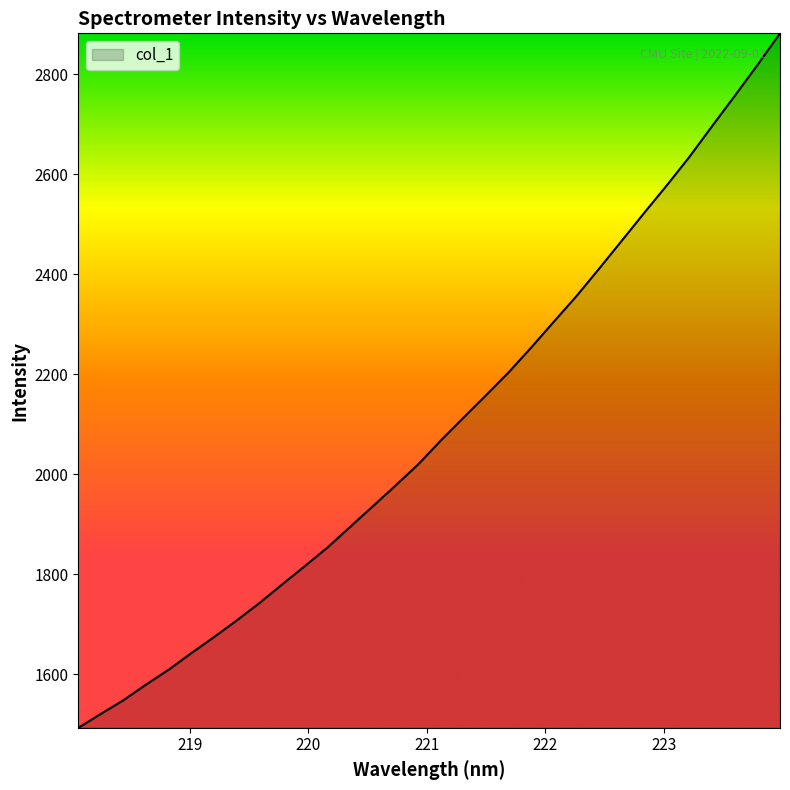

What is the greatest value displayed?

2882.1